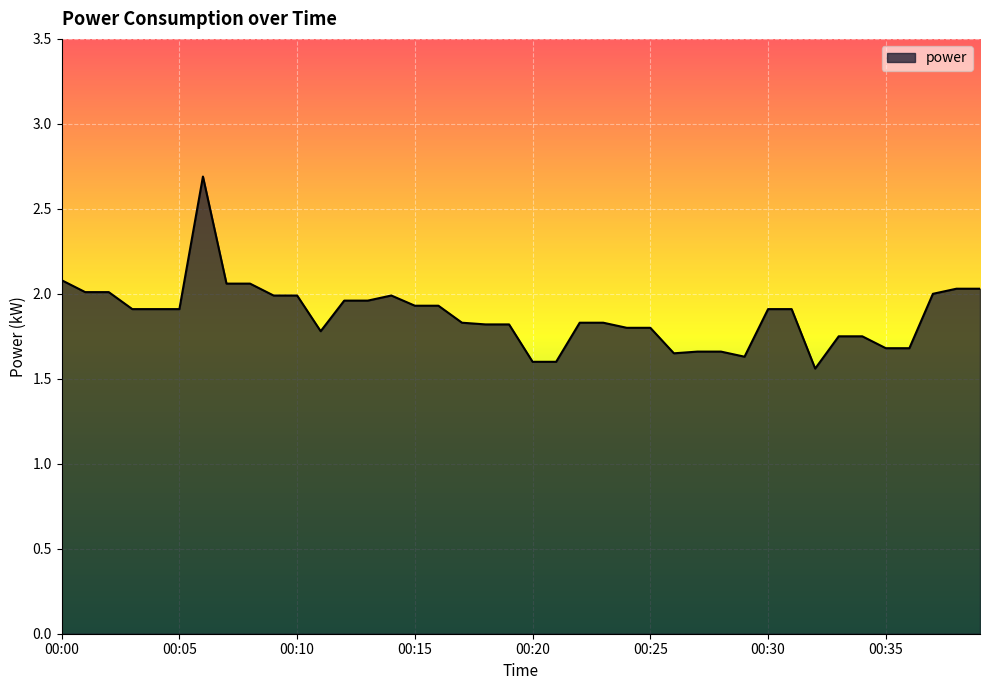

What is the difference between the maximum and minimum values?

1.1